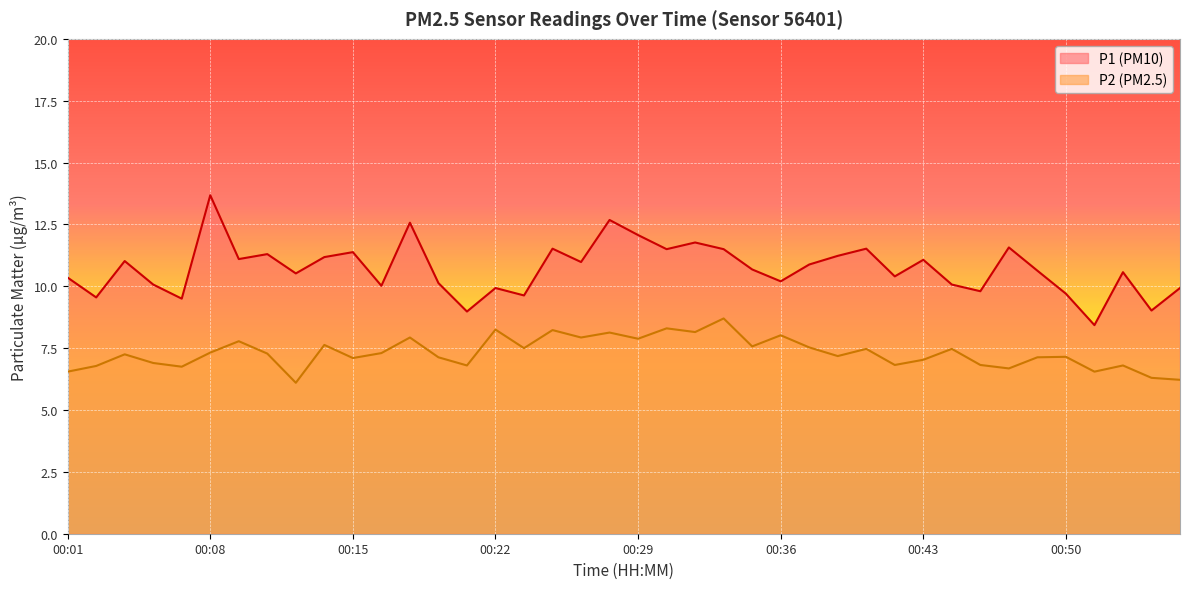

Between 00:12 and 00:29, which is larger?

00:29